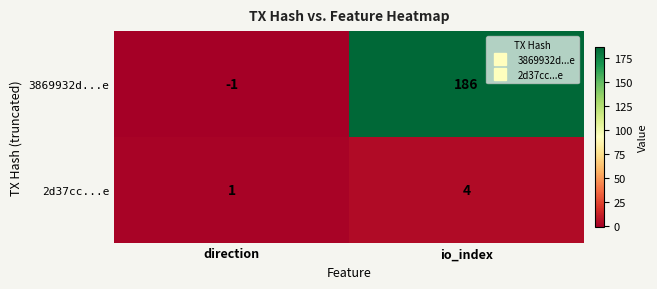

At which label is 2d37cc...e closest to 2?

direction